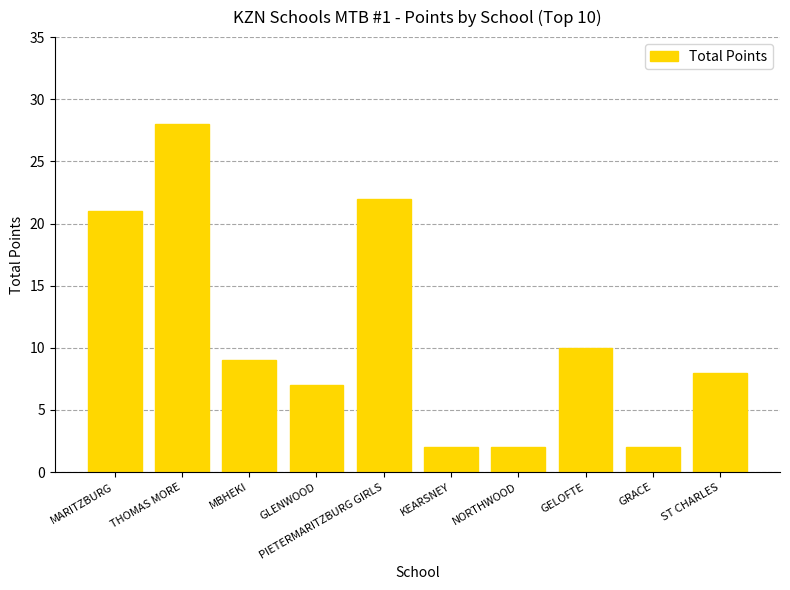

How many series are shown in this chart?

1